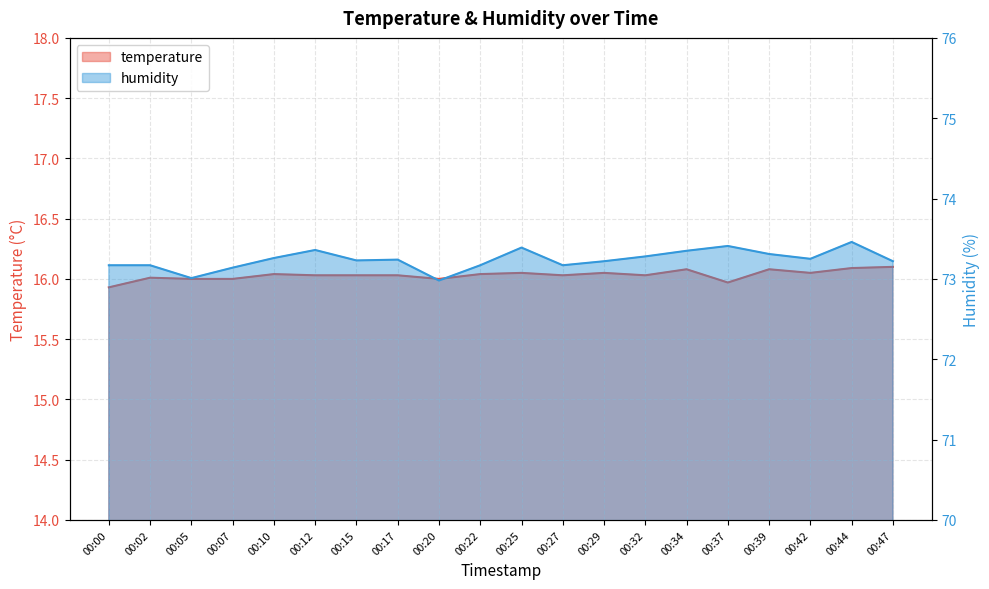

At which label does temperature first exceed 16?

00:02